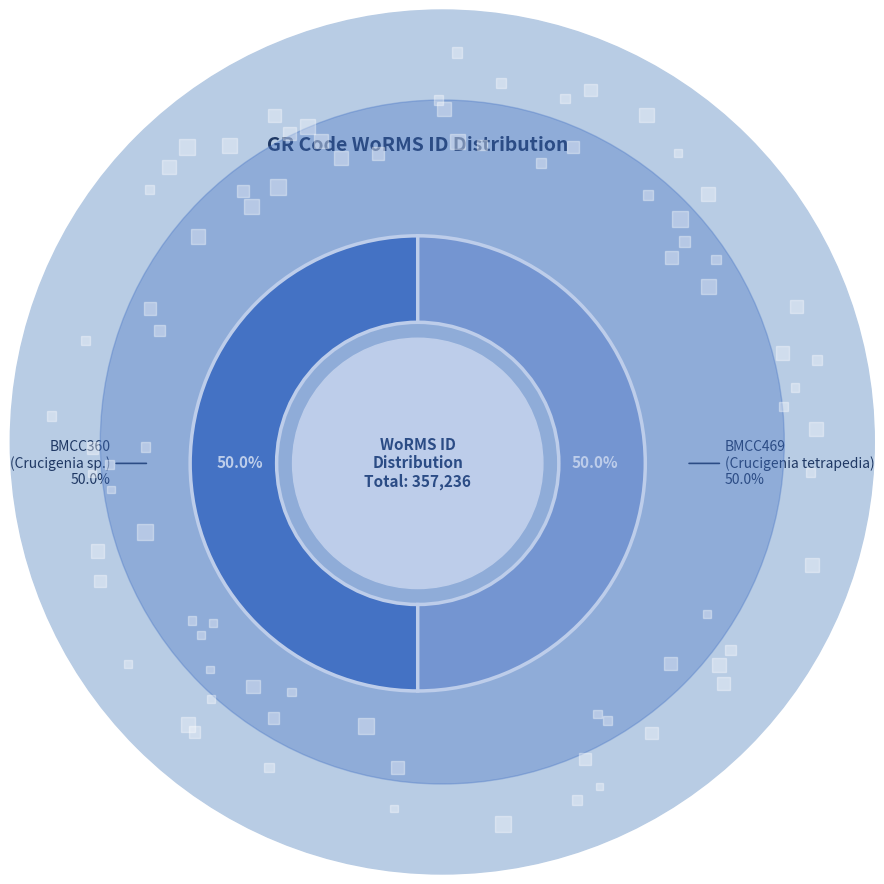

How many slices are in this pie chart?

2